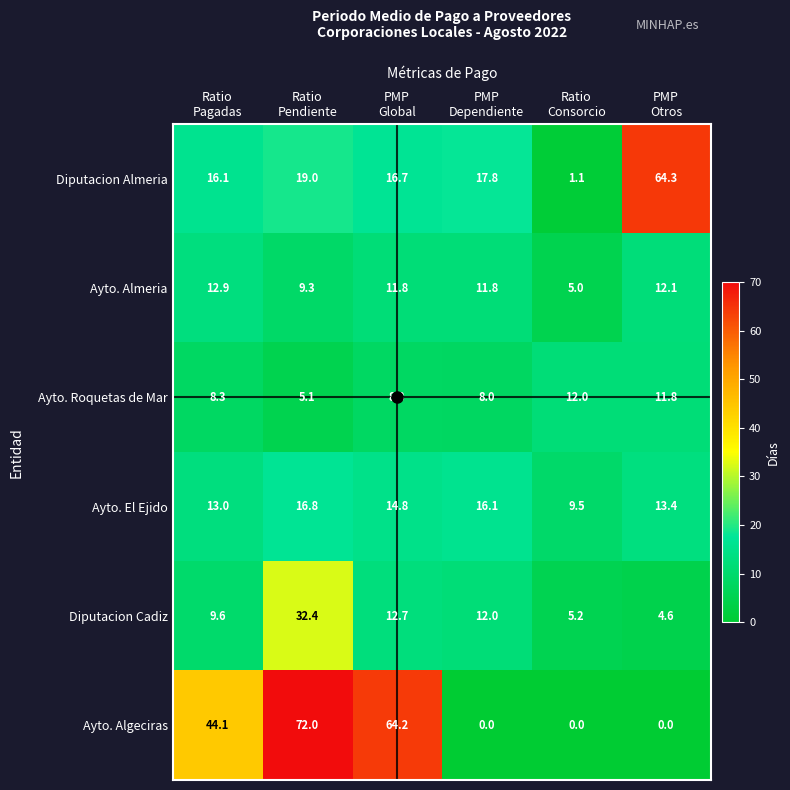

Count the number of data series in this chart.

6